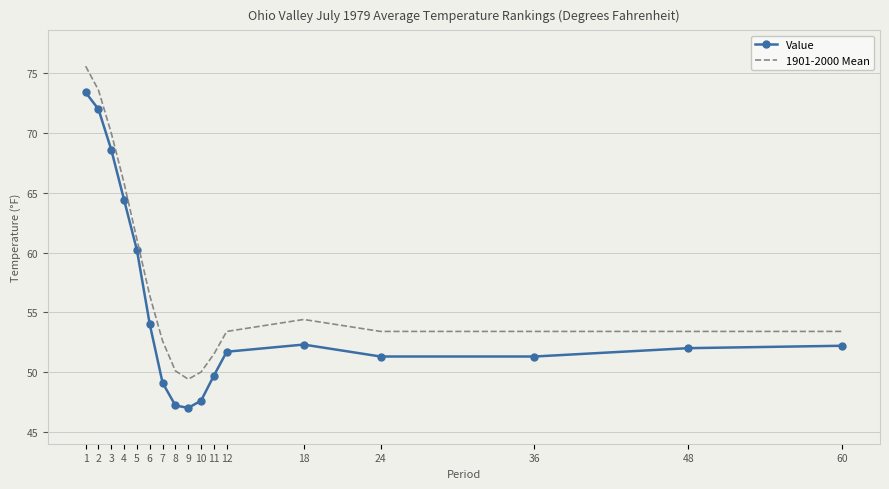

The value of 1901-2000 Mean at 10 is 50.0. True or false?

True